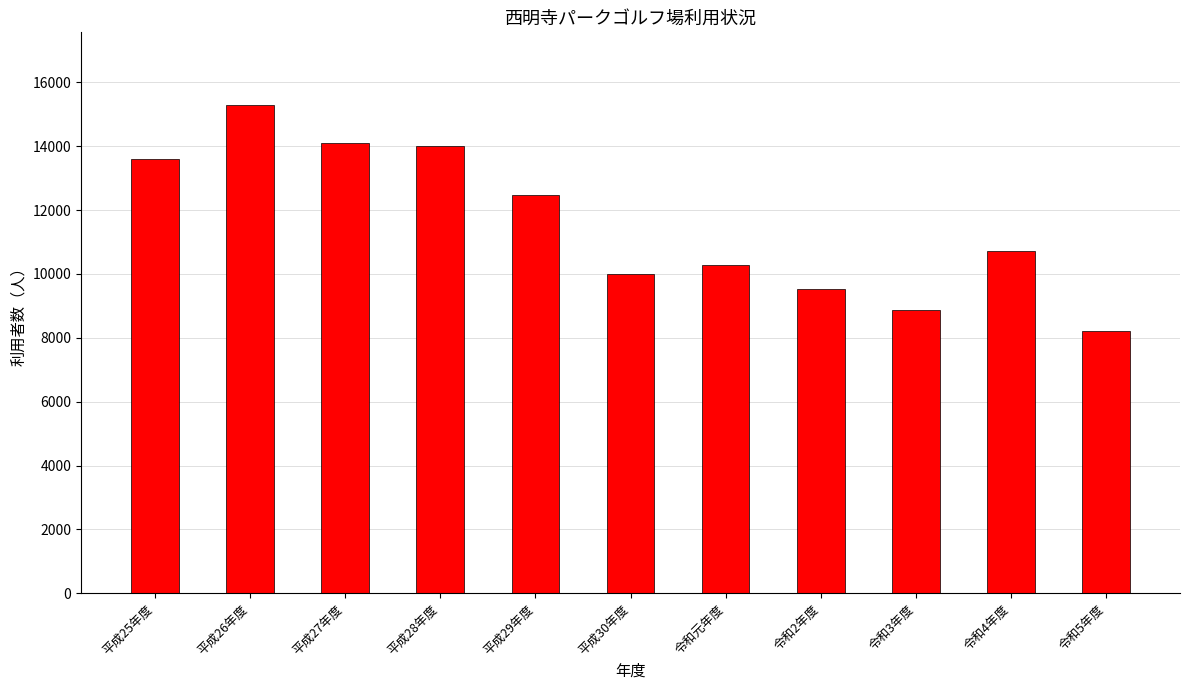

How many categories are shown in the chart?

11